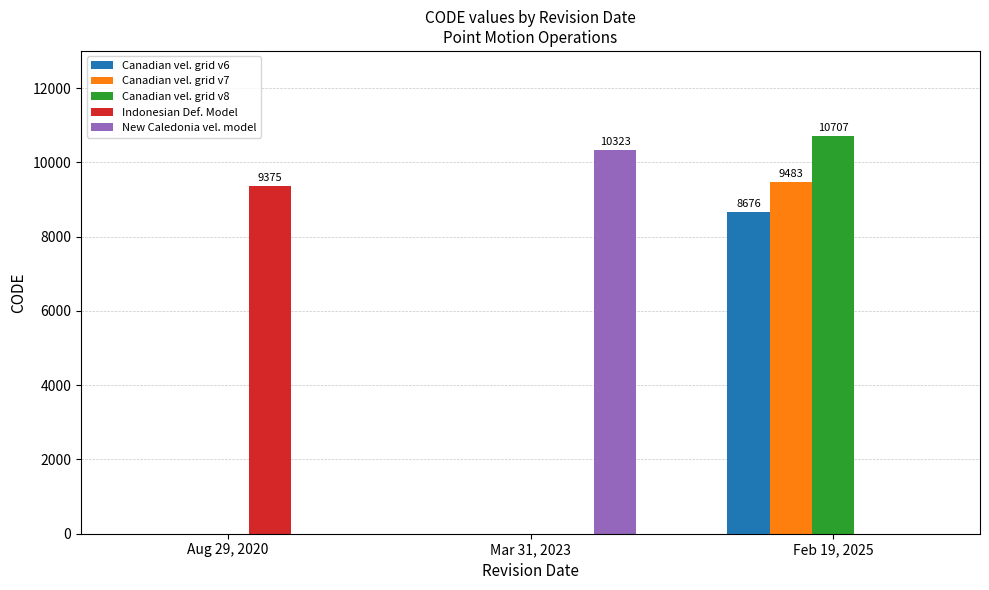

Which category has the highest value in the Canadian vel. grid v6 series?

Feb 19, 2025